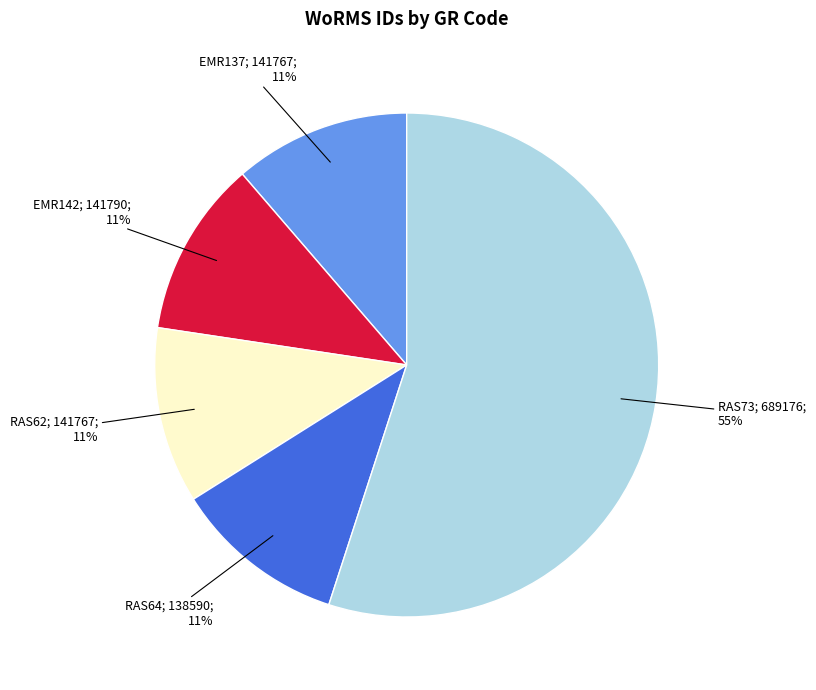

To the nearest percent, what is the average slice percentage?

20%